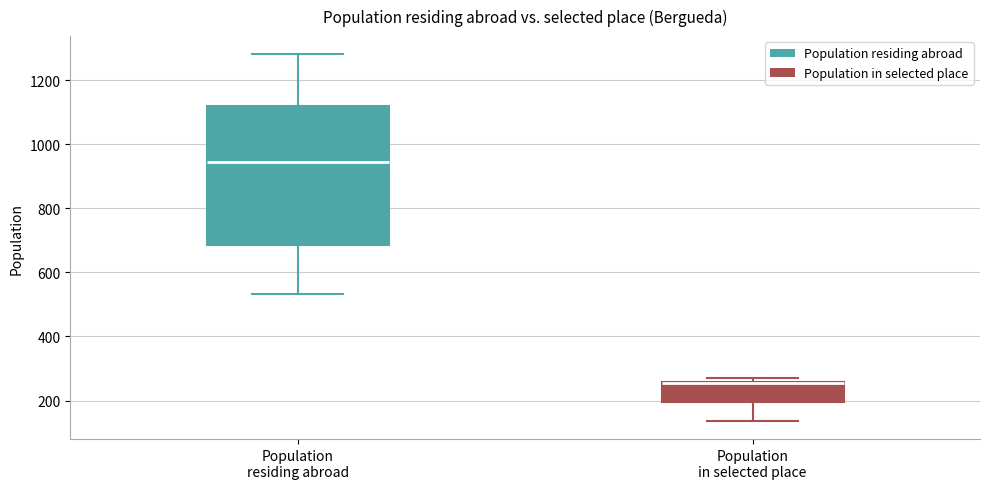

Comparing the boxes themselves (not the whiskers), which one is the tallest?

Population residing abroad